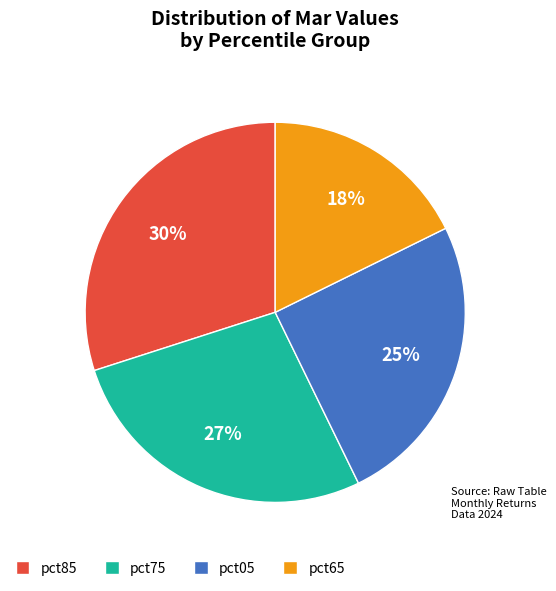

Approximately how many times larger is the value at pct85 compared to pct05?

1.2